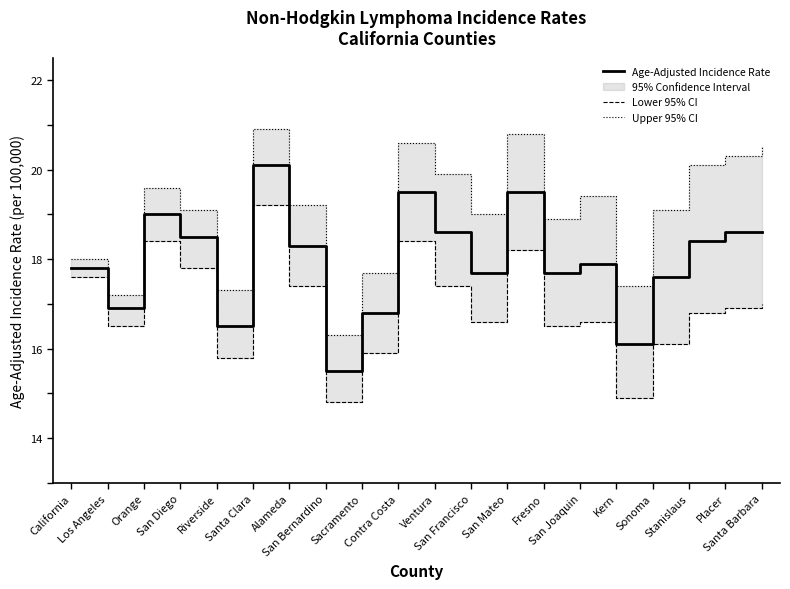

What is the label of the 1st point from the left?

California